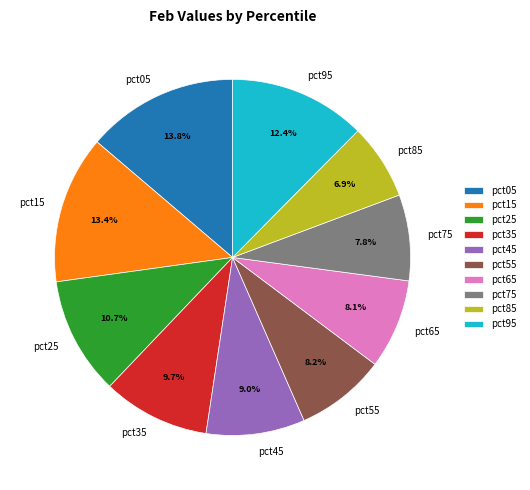

To the nearest percent, what is the difference between the largest and smallest slice percentages?

7%